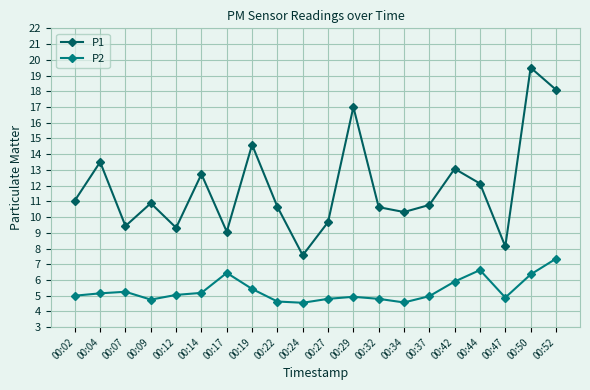

What is the value of the P1 point at the 4th from the left?

10.9